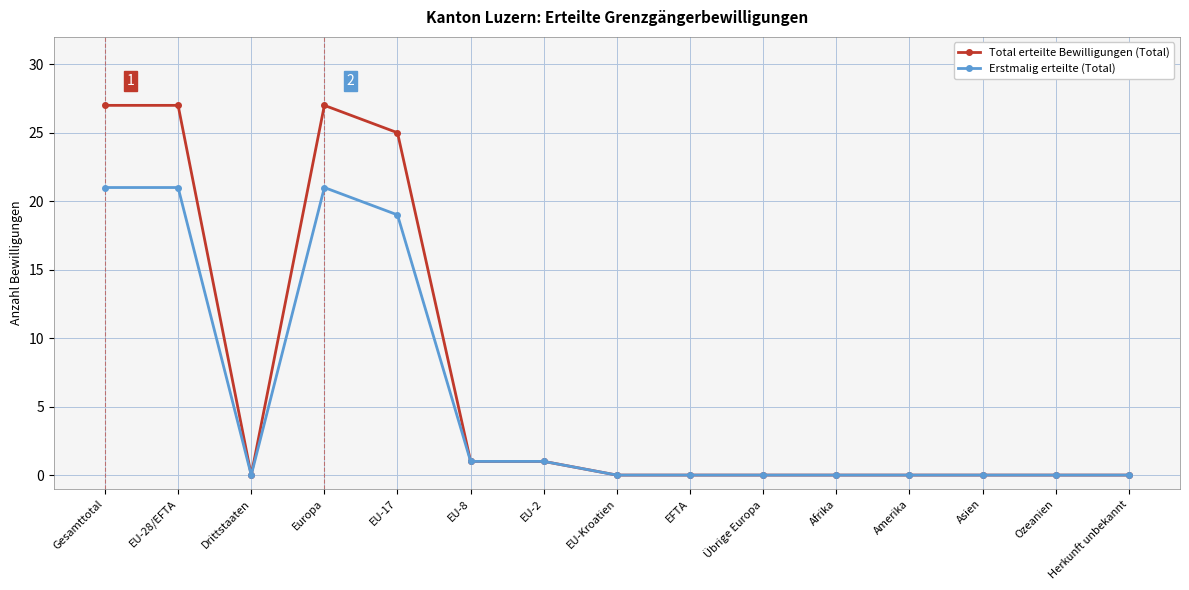

The value of Erstmalig erteilte (Total) at EU-17 is 19. True or false?

True